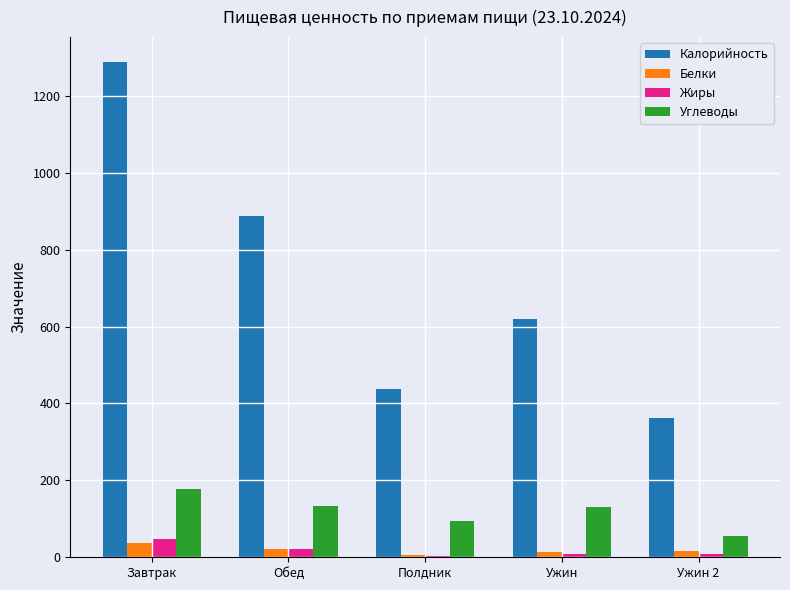

What is the average value of the Углеводы series?

117.9